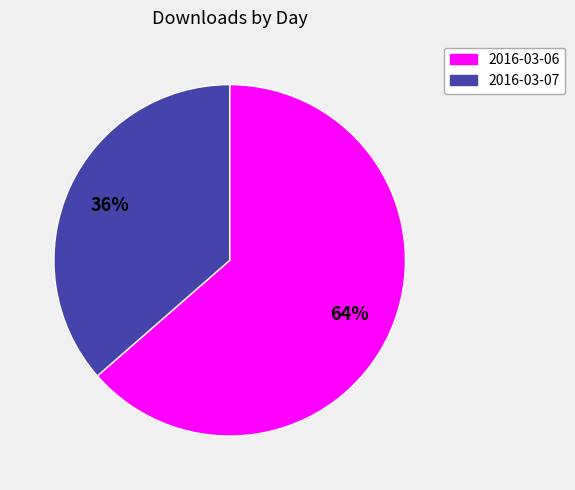

To the nearest percent, what portion does 2016-03-06 represent?

64%